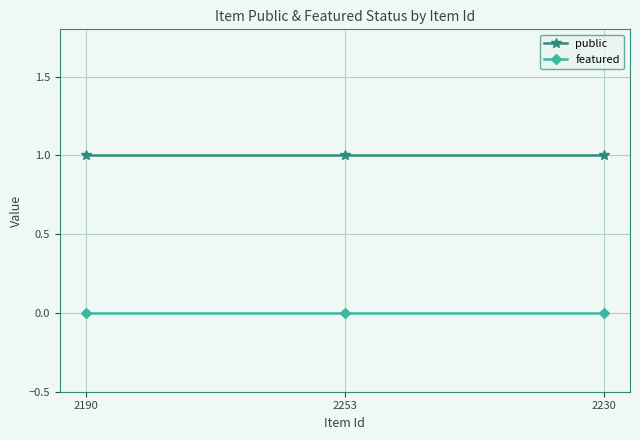

Which series has the largest total across all categories?

public